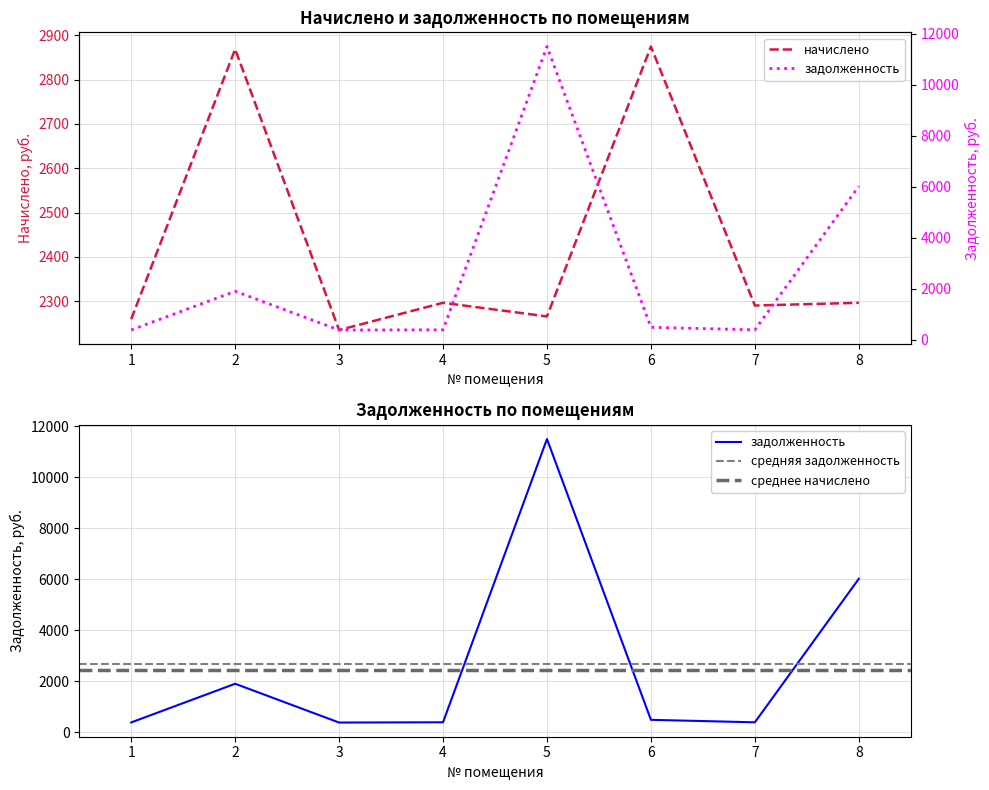

What is the highest value of the начислено series?

2874.8